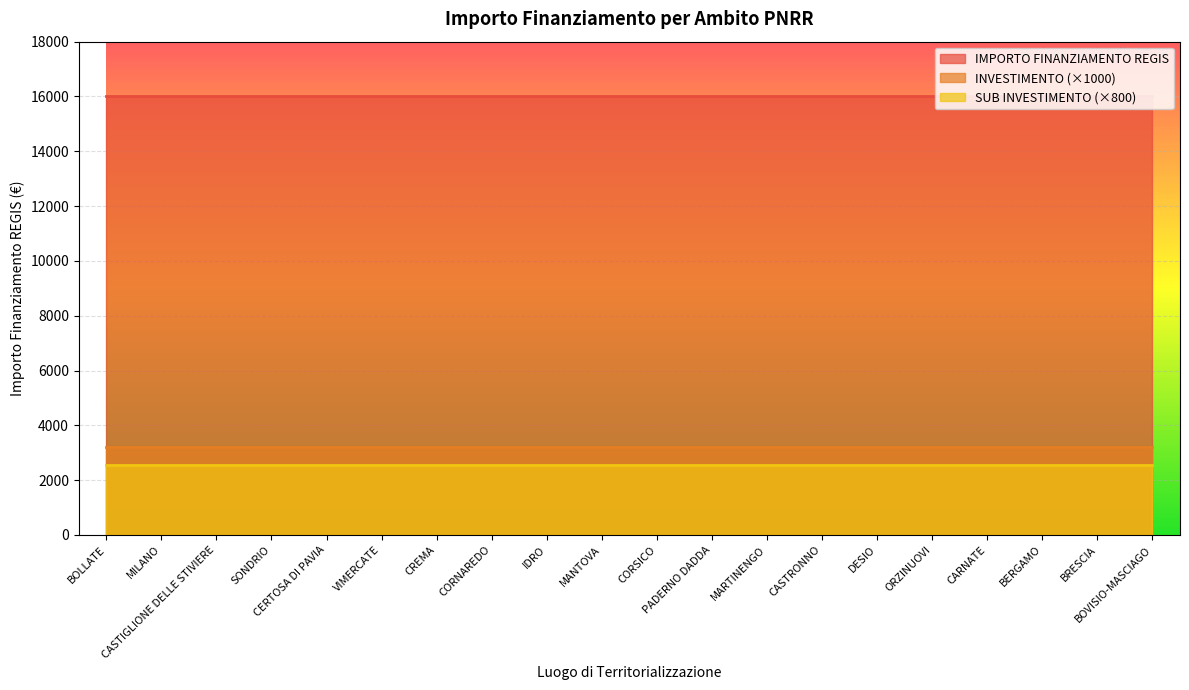

Count the number of data series in this chart.

3